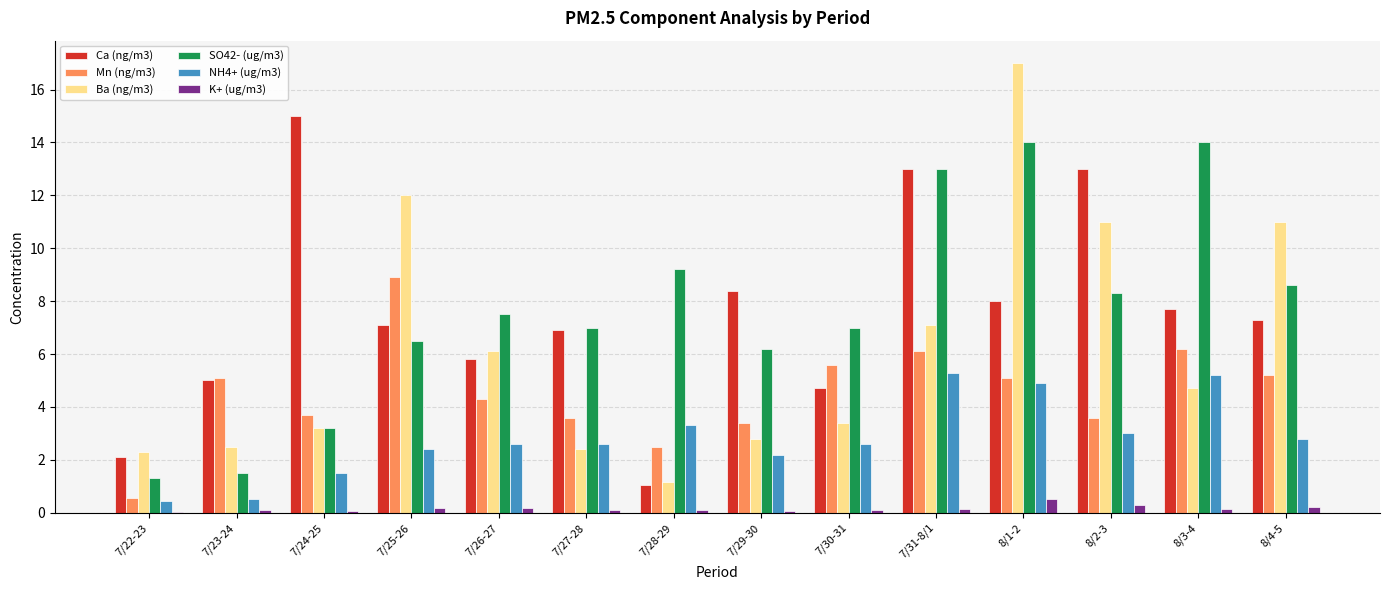

What is the highest value of the SO42- (ug/m3) series?

14.0